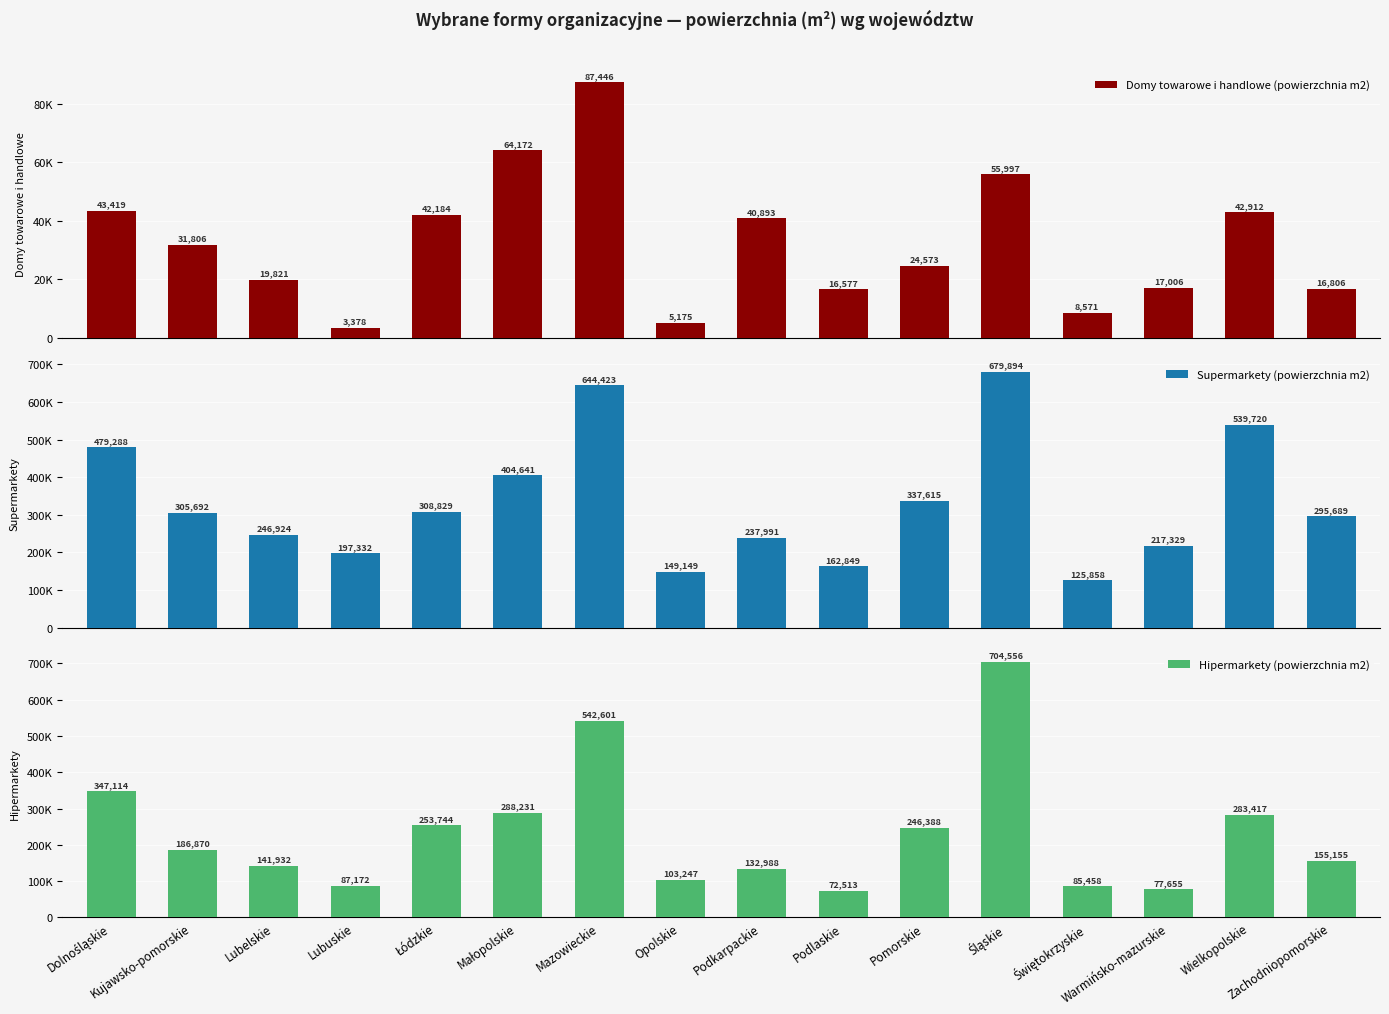

How many data points does each series have?

16